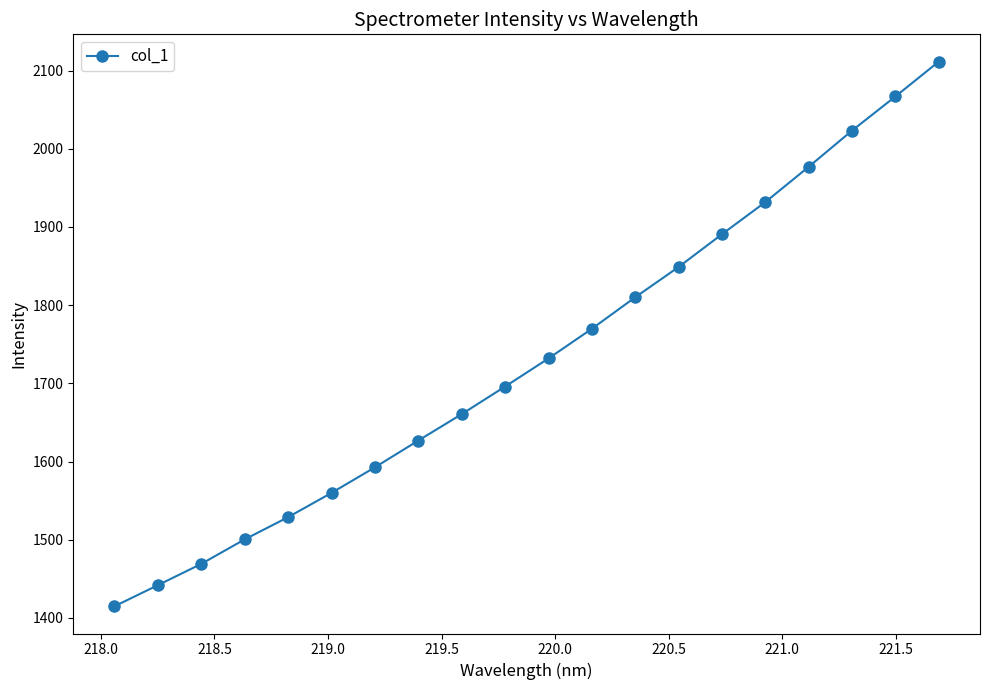

Does the chart display data point markers on the line(s)?

Yes